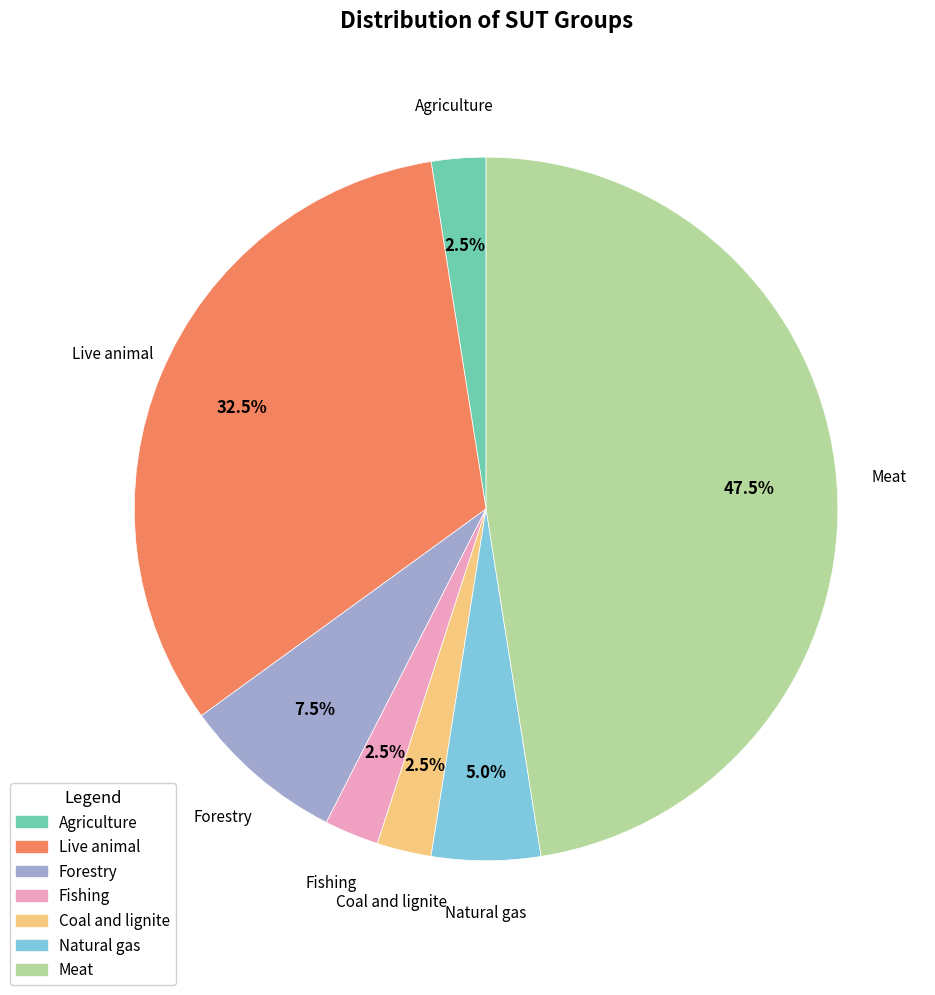

What is the largest slice in the pie chart?

Meat